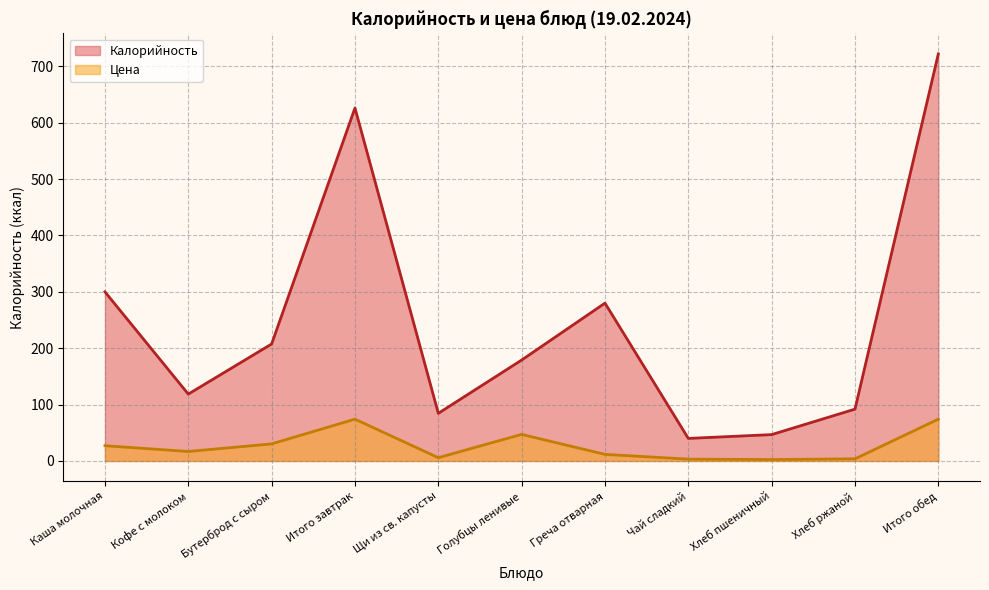

What is the label of the 5th point from the left?

Щи из св. капусты